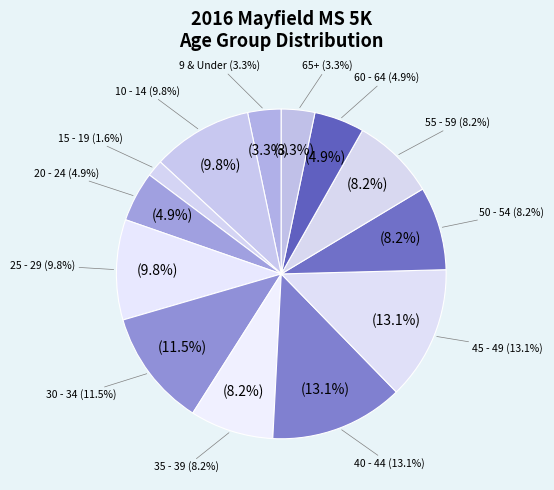

To the nearest percent, what is the difference between the largest and smallest slice percentages?

11%